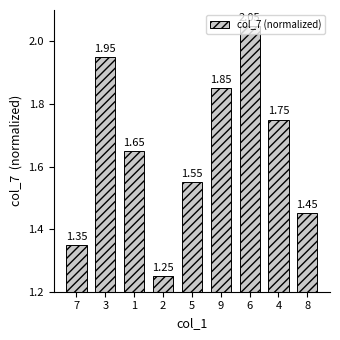

What is the change in value from 3 to 8?

-0.5